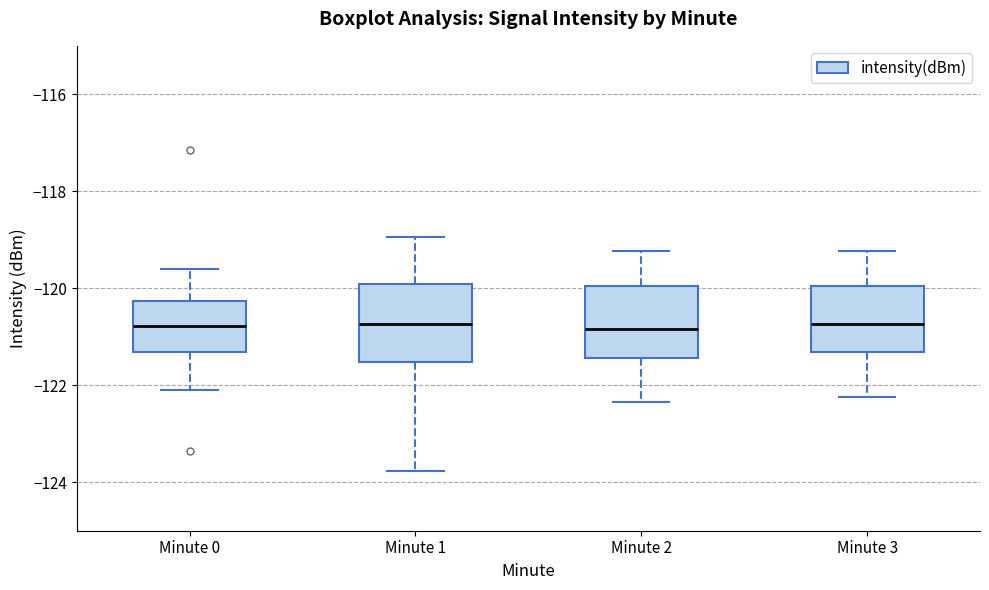

Where does the upper whisker of the box for Minute 0 end on the y-axis? The values are not printed on the chart, so give them approximately, as read against the axis.

-119.6